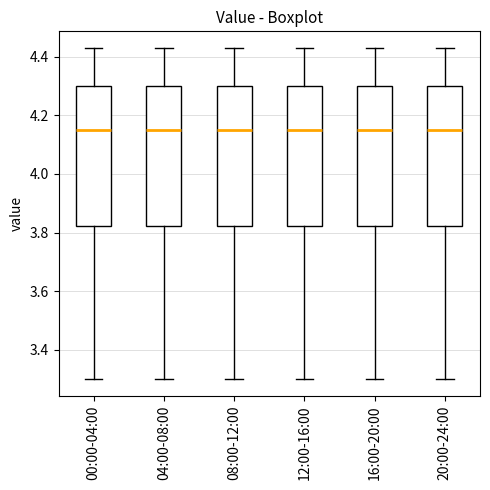

Where is the lower edge of the box for 00:00-04:00 on the y-axis? The values are not printed on the chart, so give them approximately, as read against the axis.

3.82